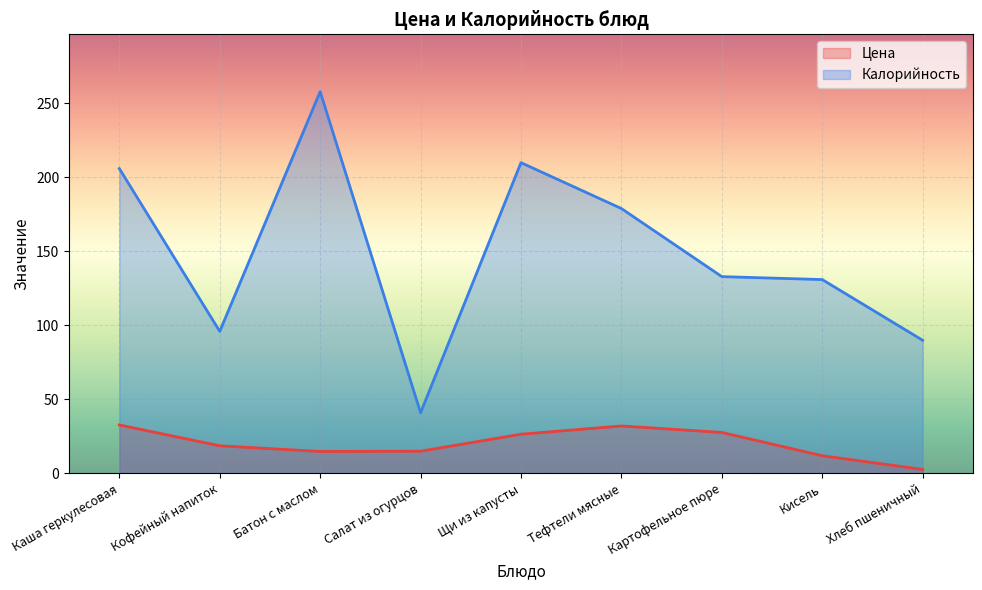

Rank the categories by Калорийность value from lowest to highest.

Салат из огурцов, Хлеб пшеничный, Кофейный напиток, Кисель, Картофельное пюре, Тефтели мясные, Каша геркулесовая, Щи из капусты, Батон с маслом